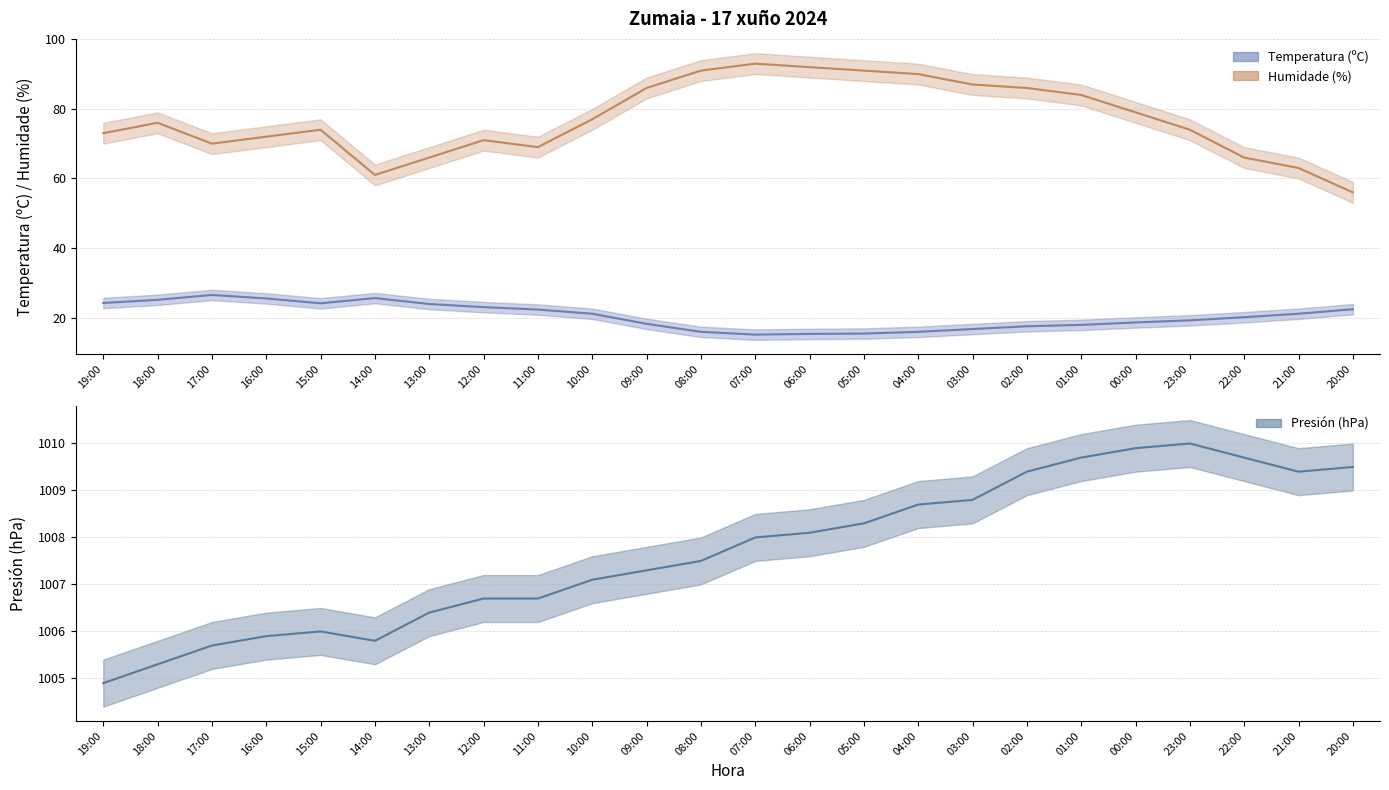

At which category does Temperatura (ºC) reach its first local peak?

17:00